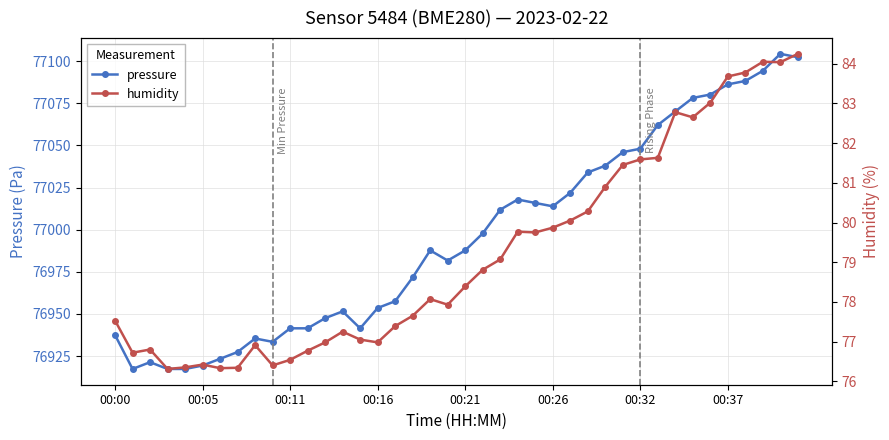

What is the sum of all pressure values?

3079823.6